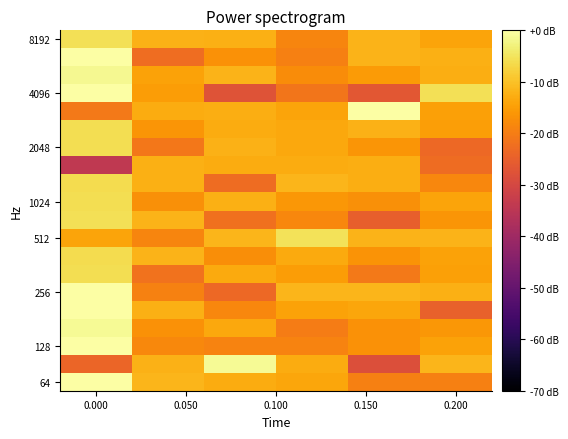

Count the number of data series in this chart.

20